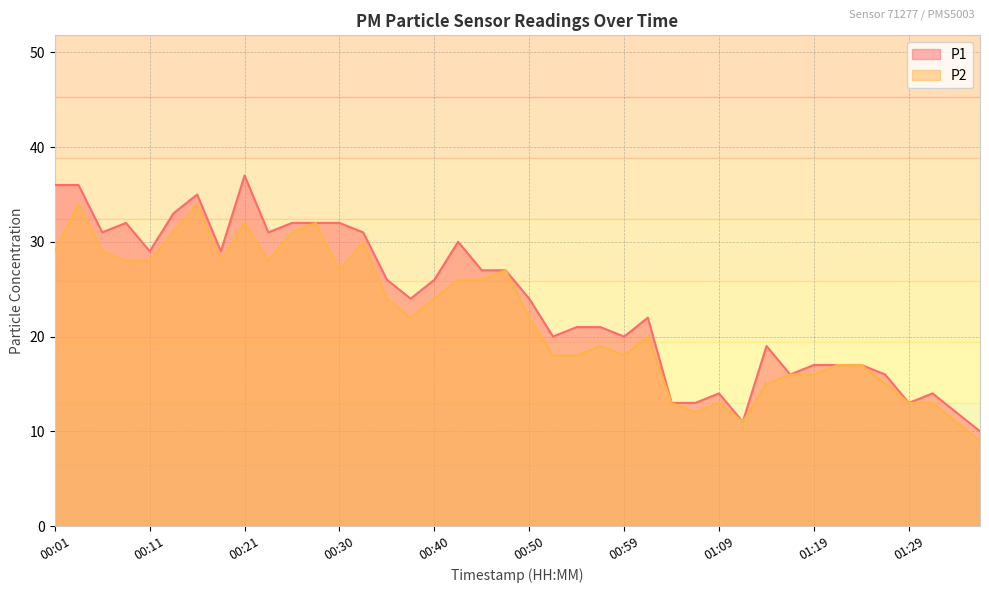

Rank the series at 00:23 from highest to lowest value.

P1, P2